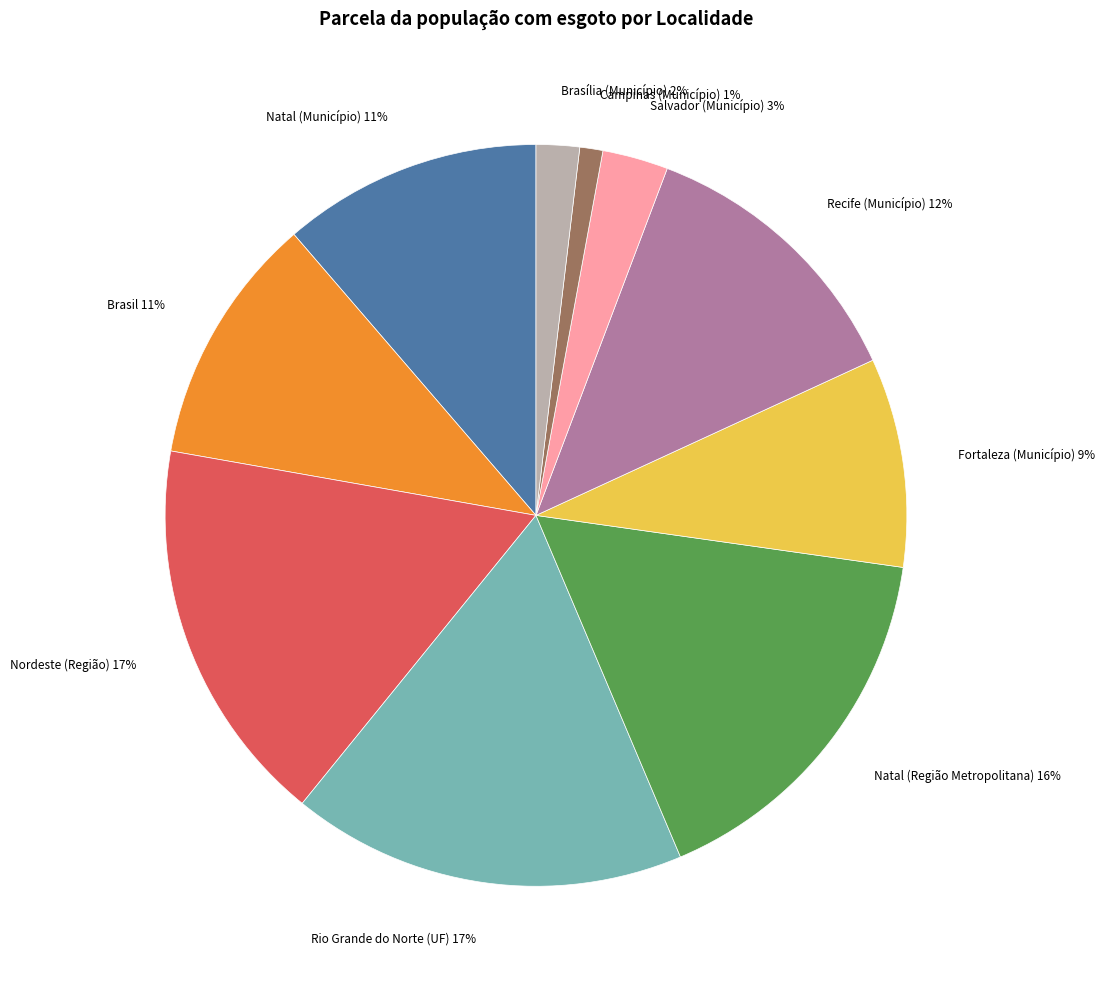

What percentage is the Brasília (Município) slice, to the nearest percent?

2%